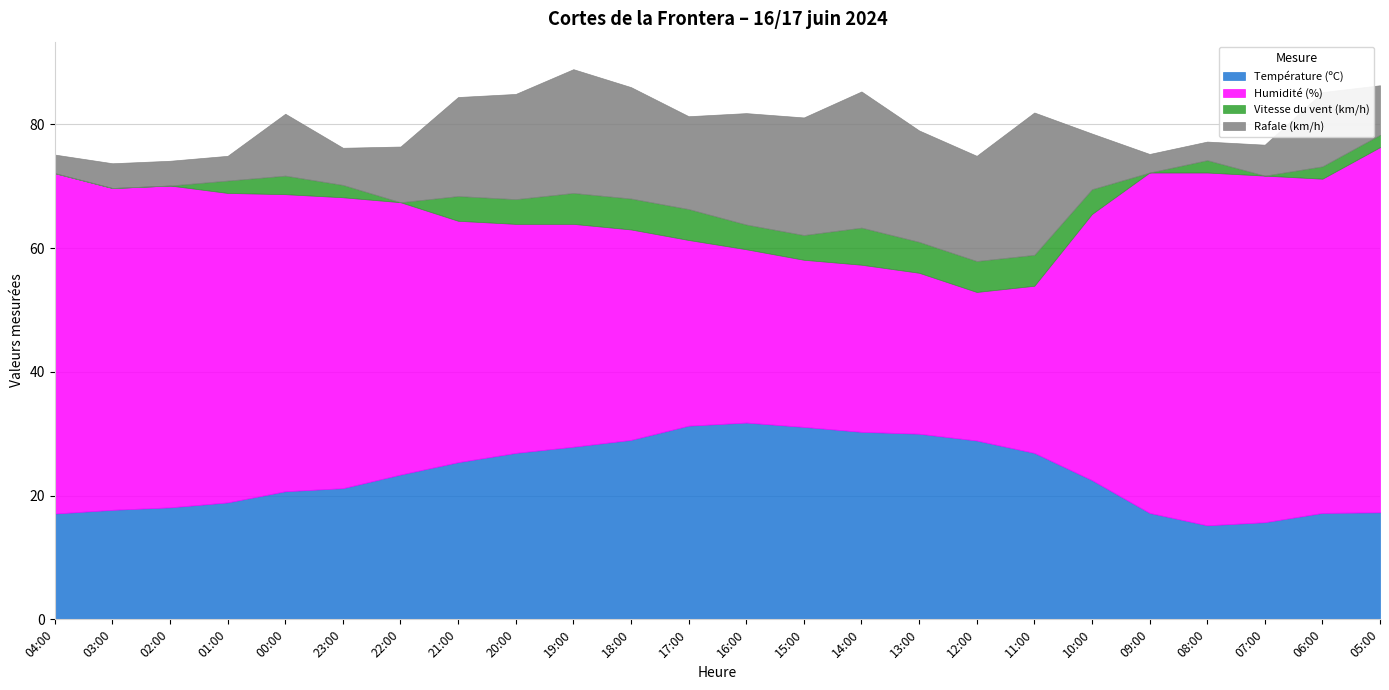

Reading left to right, list all the values displayed in this chart.

Température (ºC): 04:00=17.1	03:00=17.7	02:00=18.1	01:00=18.9	00:00=20.7	23:00=21.2	22:00=23.4	21:00=25.4	20:00=26.9	19:00=27.9	18:00=29.0	17:00=31.3	16:00=31.8	15:00=31.1	14:00=30.3	13:00=30.0	12:00=28.9	11:00=26.9	10:00=22.5	09:00=17.2	08:00=15.2	07:00=15.7	06:00=17.2	05:00=17.3
Humidité (%): 04:00=55.0	03:00=52.0	02:00=52.0	01:00=50.0	00:00=48.0	23:00=47.0	22:00=44.0	21:00=39.0	20:00=37.0	19:00=36.0	18:00=34.0	17:00=30.0	16:00=28.0	15:00=27.0	14:00=27.0	13:00=26.0	12:00=24.0	11:00=27.0	10:00=43.0	09:00=55.0	08:00=57.0	07:00=56.0	06:00=54.0	05:00=59.0
Vitesse du vent (km/h): 04:00=0.0	03:00=0.0	02:00=0.0	01:00=2.0	00:00=3.0	23:00=2.0	22:00=0.0	21:00=4.0	20:00=4.0	19:00=5.0	18:00=5.0	17:00=5.0	16:00=4.0	15:00=4.0	14:00=6.0	13:00=5.0	12:00=5.0	11:00=5.0	10:00=4.0	09:00=0.0	08:00=2.0	07:00=0.0	06:00=2.0	05:00=2.0
Rafale (km/h): 04:00=3.0	03:00=4.0	02:00=4.0	01:00=4.0	00:00=10.0	23:00=6.0	22:00=9.0	21:00=16.0	20:00=17.0	19:00=20.0	18:00=18.0	17:00=15.0	16:00=18.0	15:00=19.0	14:00=22.0	13:00=18.0	12:00=17.0	11:00=23.0	10:00=9.0	09:00=3.0	08:00=3.0	07:00=5.0	06:00=12.0	05:00=8.0